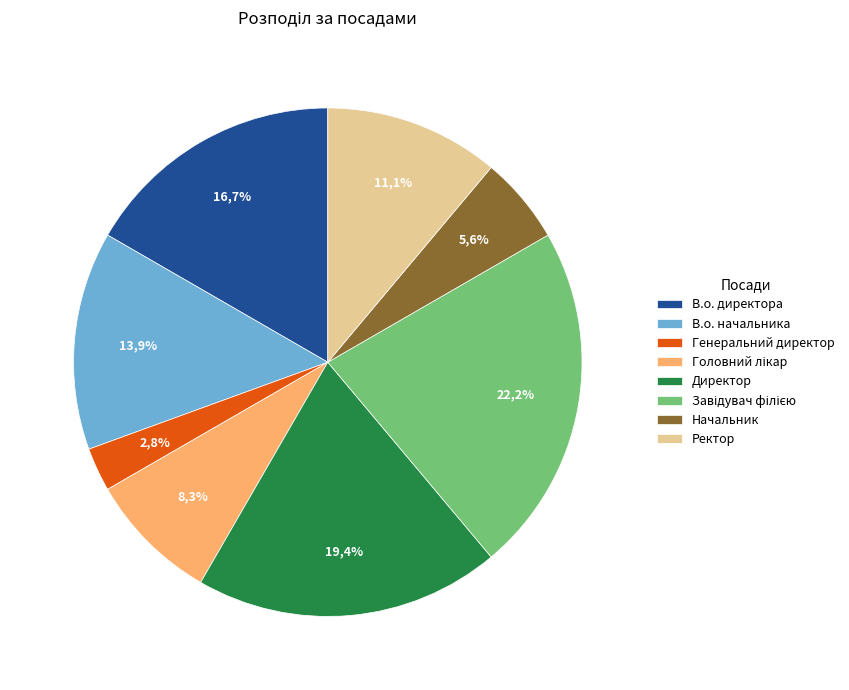

To the nearest percent, what percentage of the pie is Директор?

19%